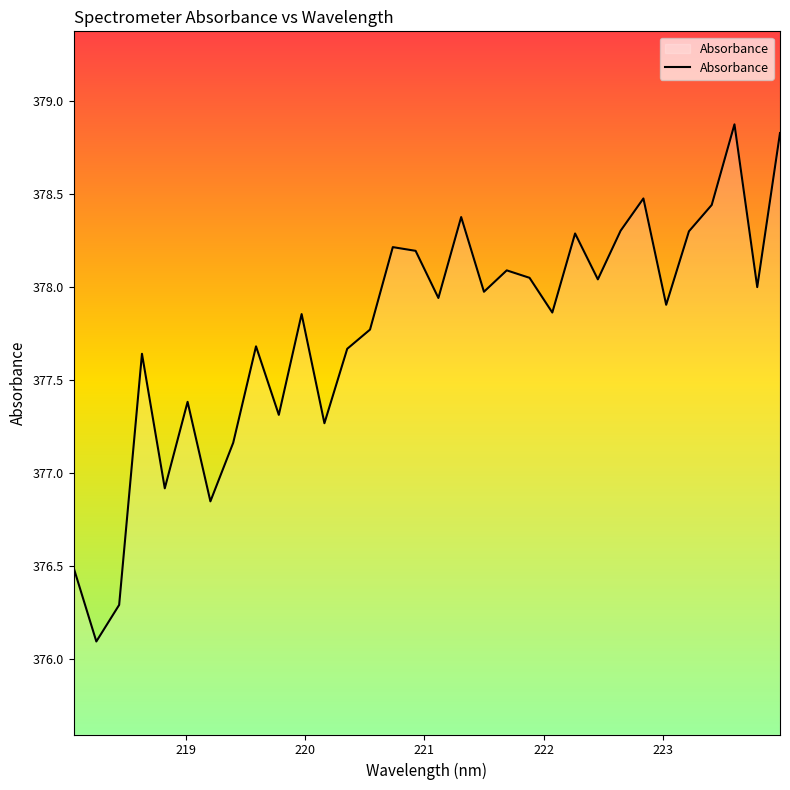

What is the minimum value shown in the chart?

376.1